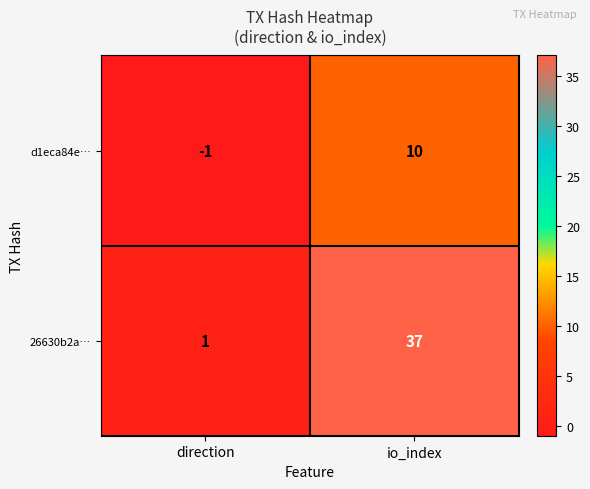

Which series has the largest total across all categories?

26630b2a…